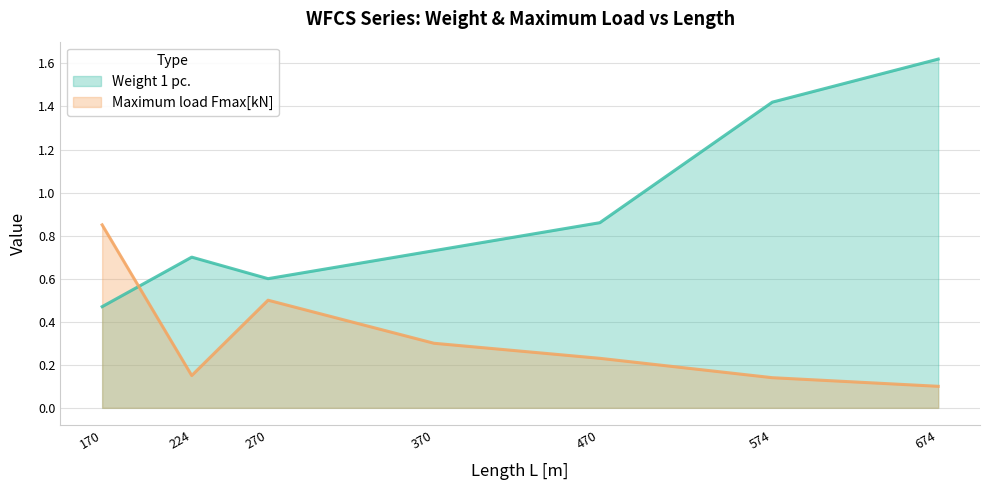

Which label corresponds to the smallest value in the chart?

674